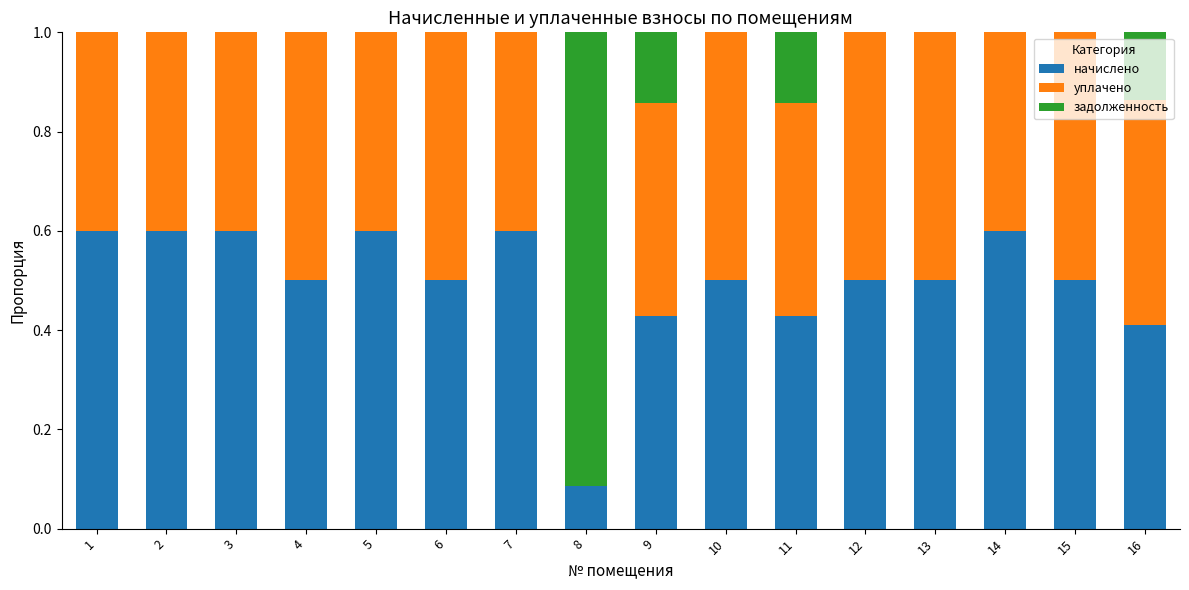

What is the highest value of the начислено series?

0.6